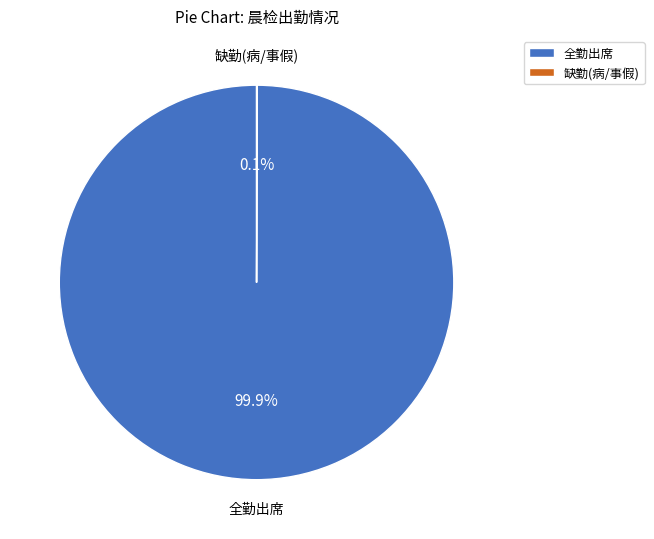

Which category has the biggest portion of the pie?

全勤出席